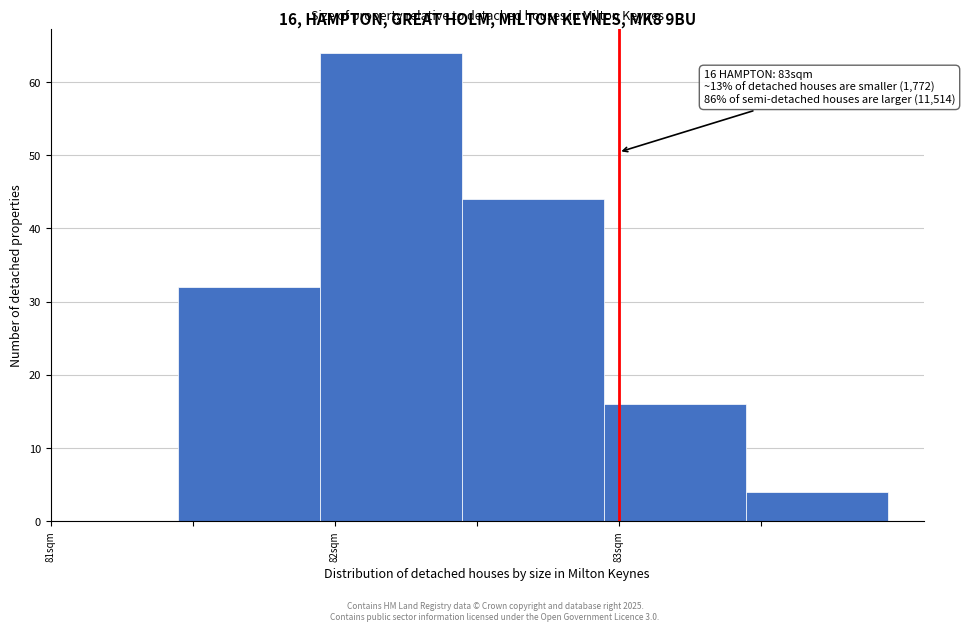

Over which range of the x-axis is the bar tallest?

81.95 to 82.45